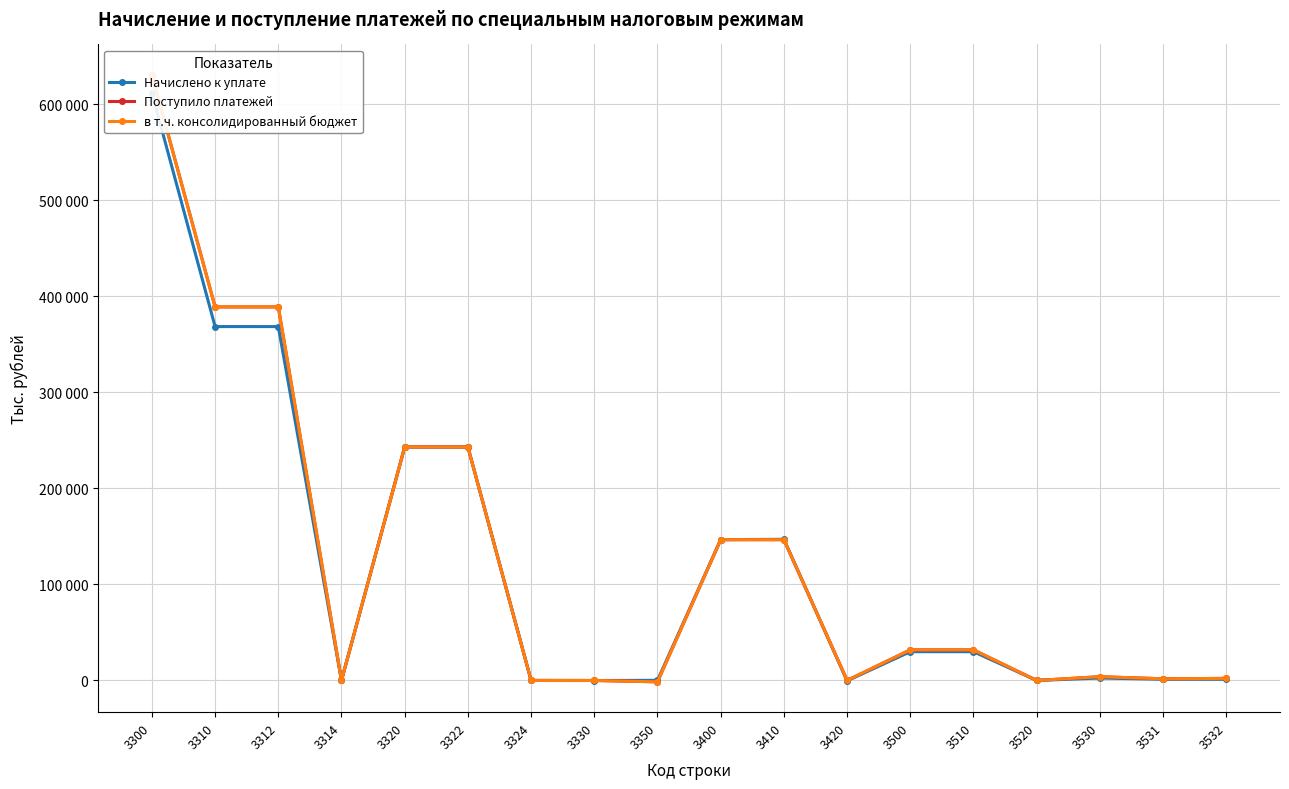

Is the value of Поступило платежей at 3531 greater than the value of Начислено к уплате at 3322?

No